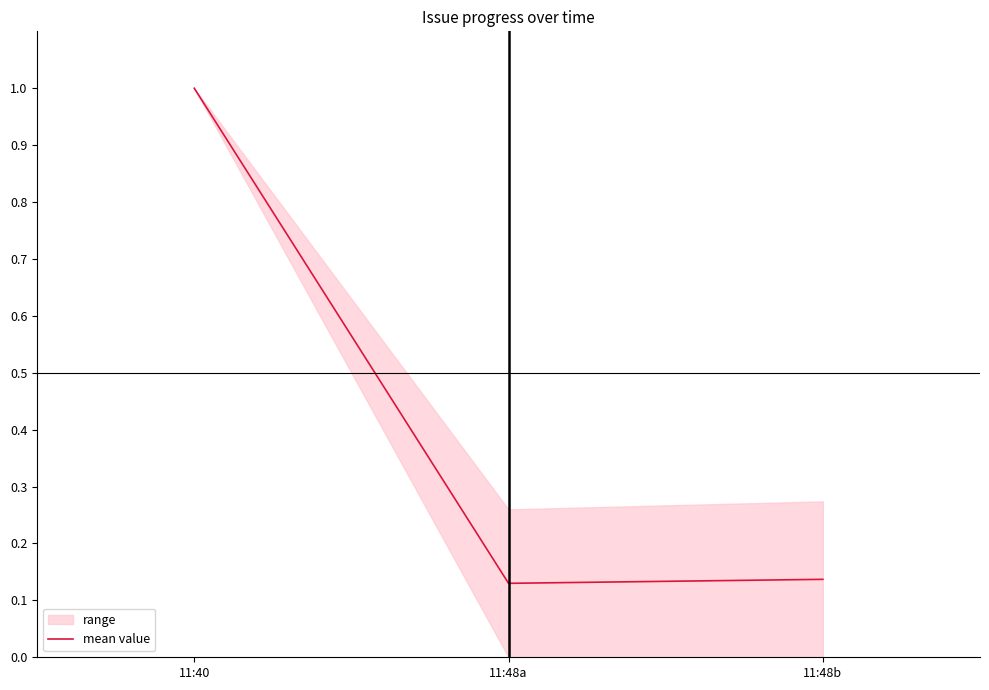

Is it true that the value at 11:48b is 0.2?

False